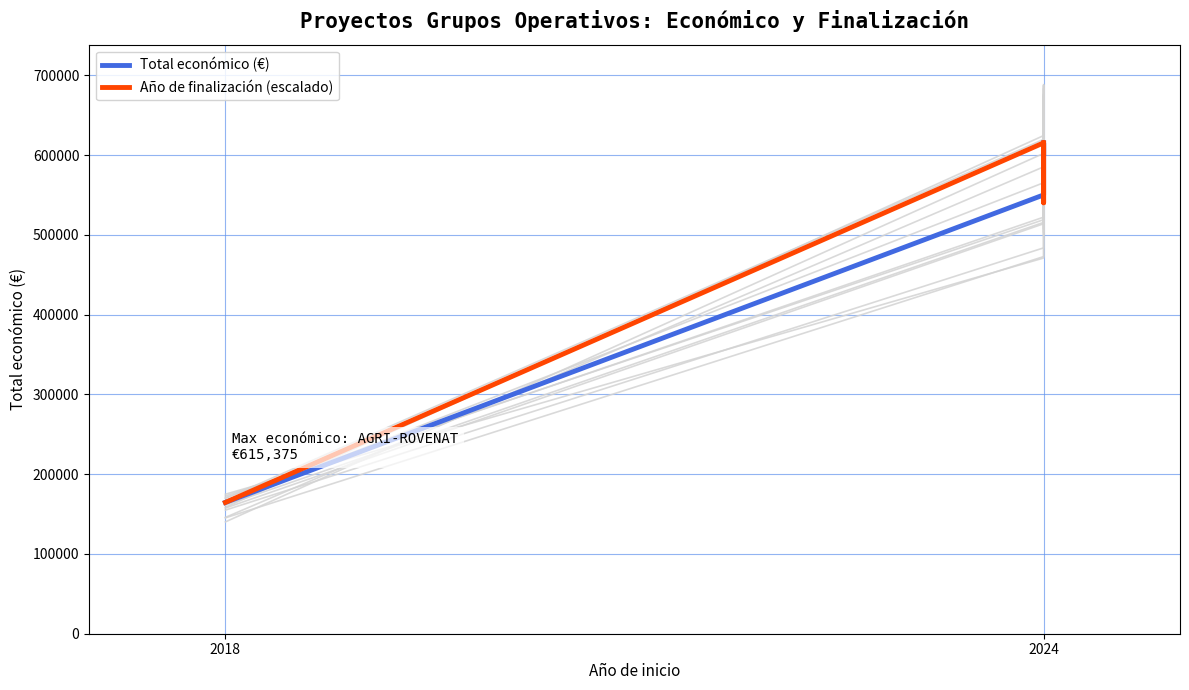

Which label corresponds to the smallest value in the chart?

2018